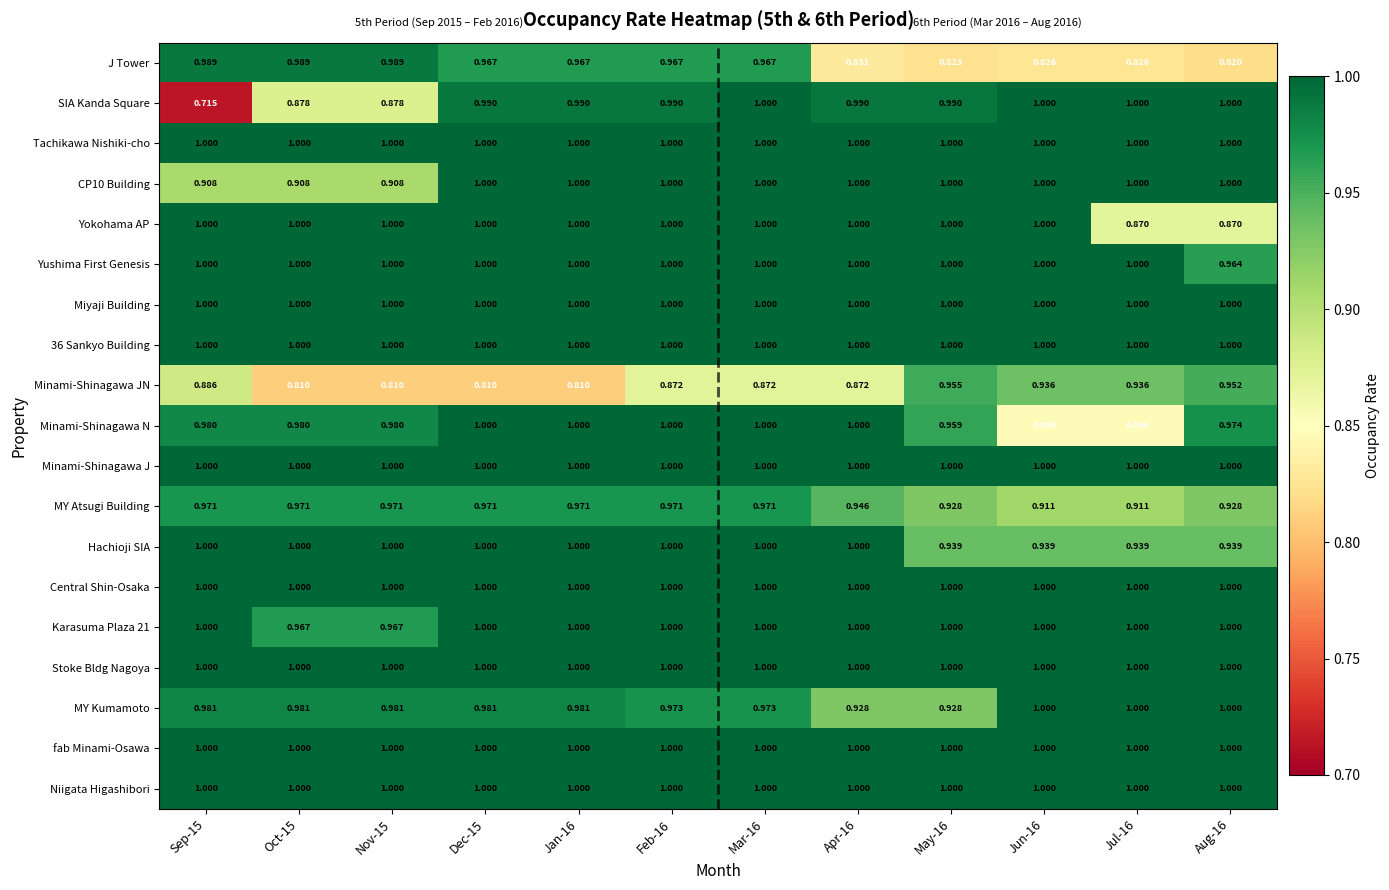

Between Jun-16 and Aug-16, which series saw the biggest shift?

Yokohama AP